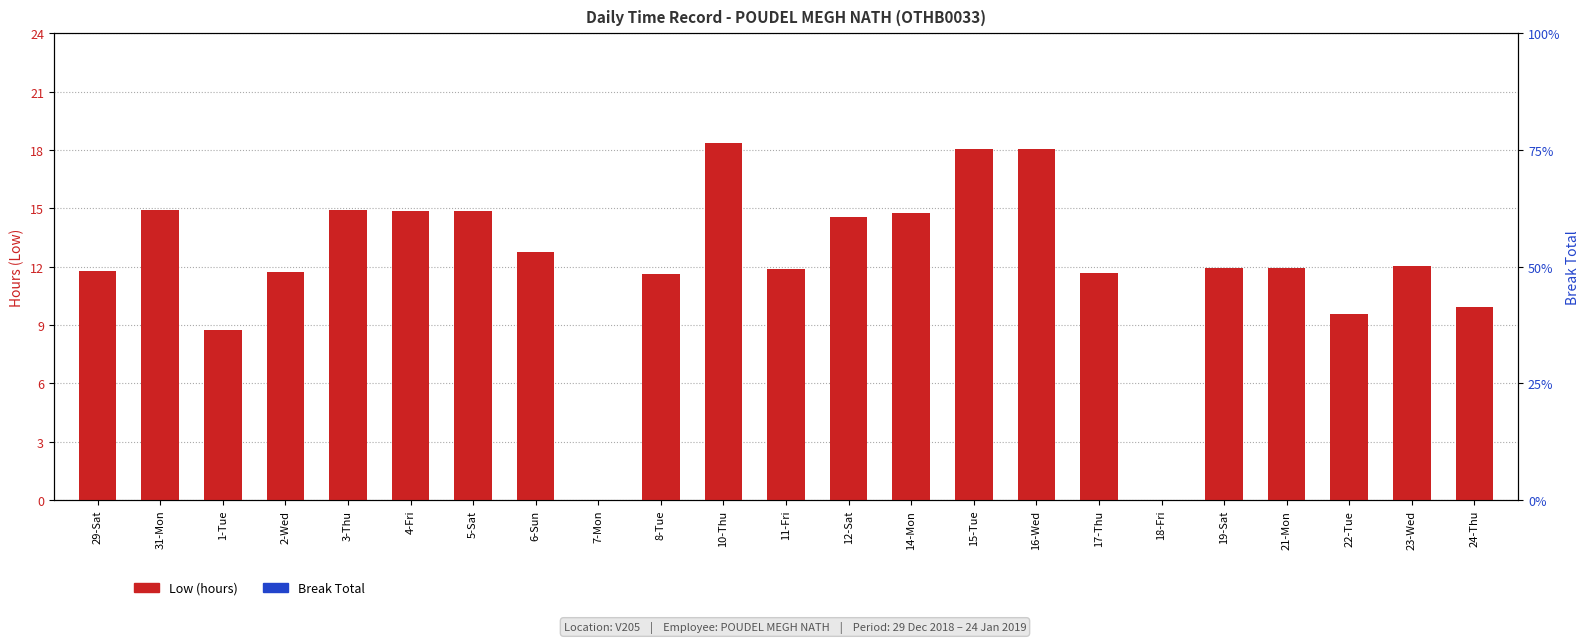

How many values in the Low (hours) series are below 11?

5